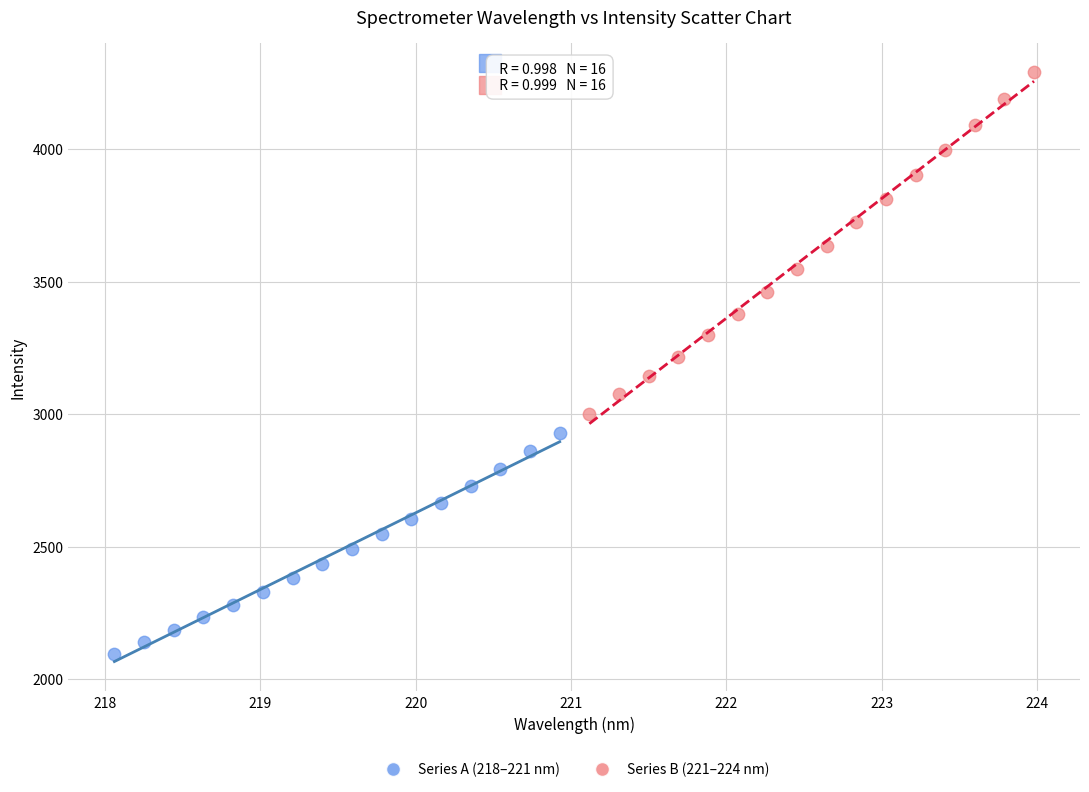

Which series contains the highest Y value?

Series B (221–224 nm)